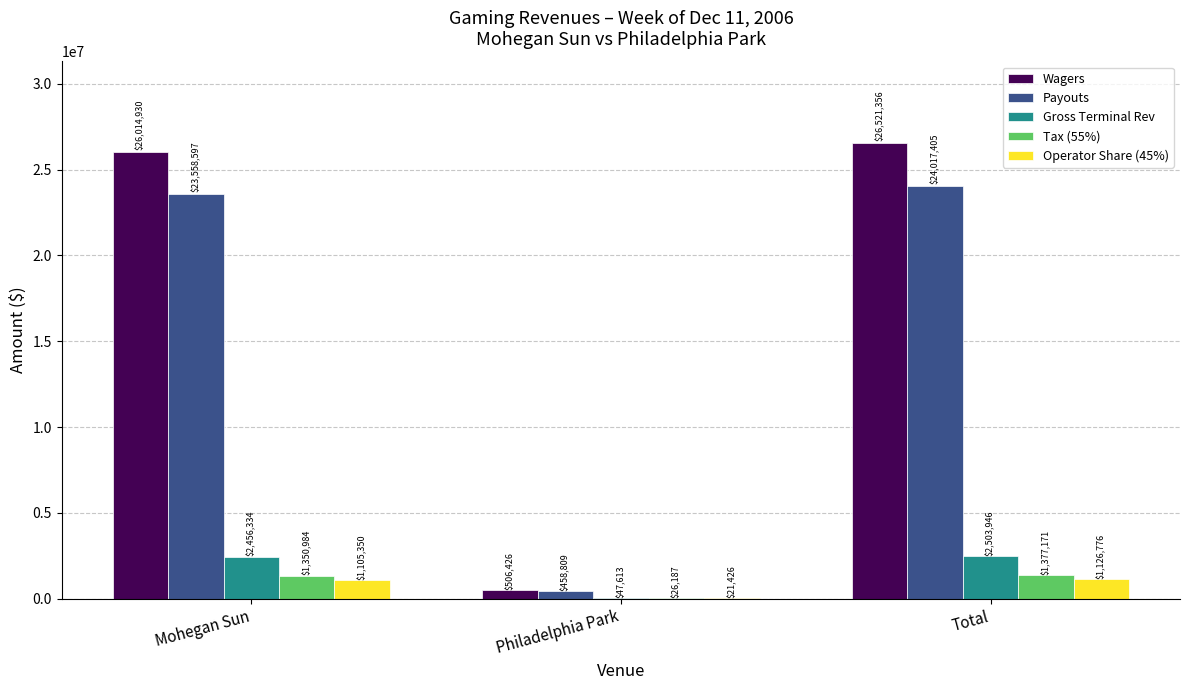

Are the bars horizontal?

No